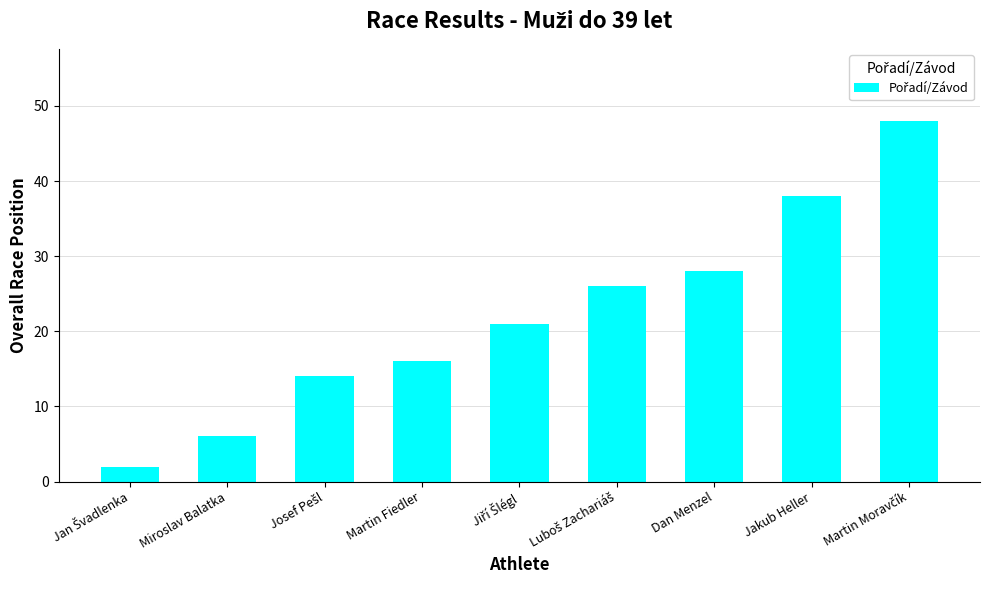

What is the value of the 6th bar from the left?

26